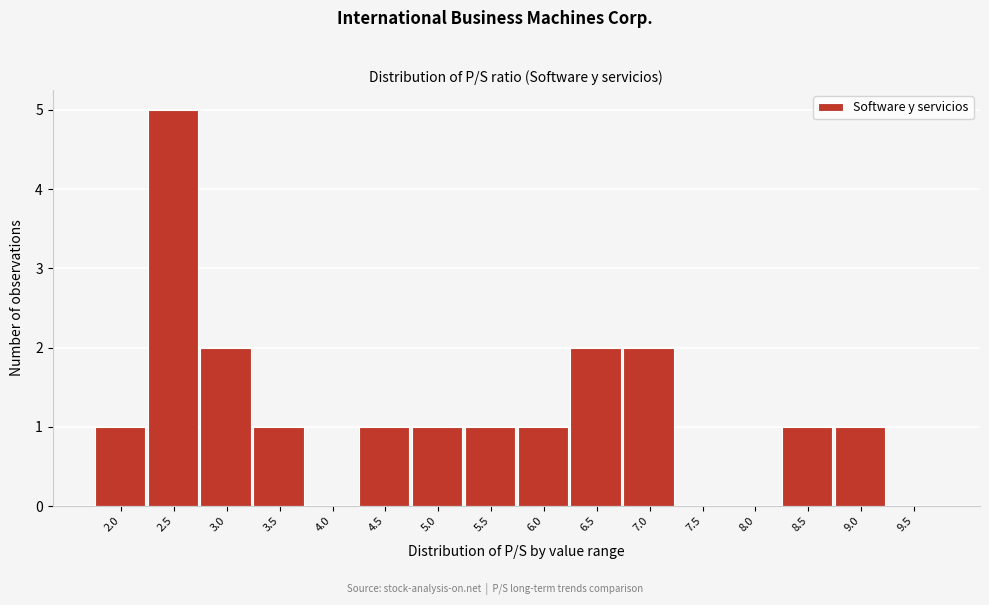

Reading left to right, list all the values displayed in this chart.

2.0=1	2.5=5	3.0=2	3.5=1	4.0=0	4.5=1	5.0=1	5.5=1	6.0=1	6.5=2	7.0=2	7.5=0	8.0=0	8.5=1	9.0=1	9.5=0